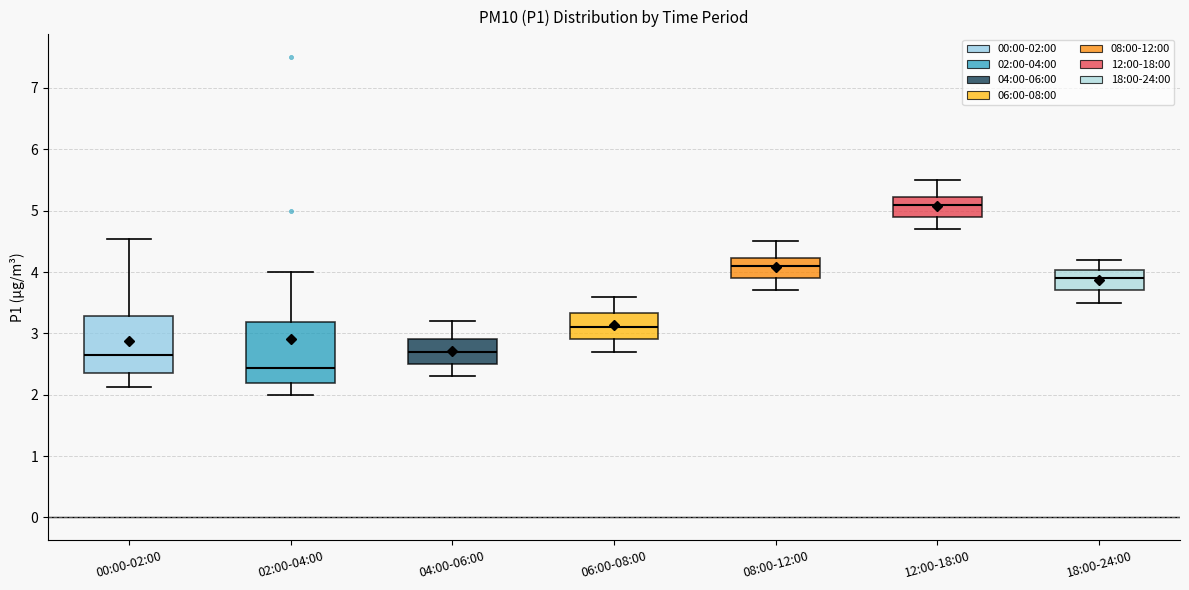

Which box's median line is the highest?

12:00-18:00